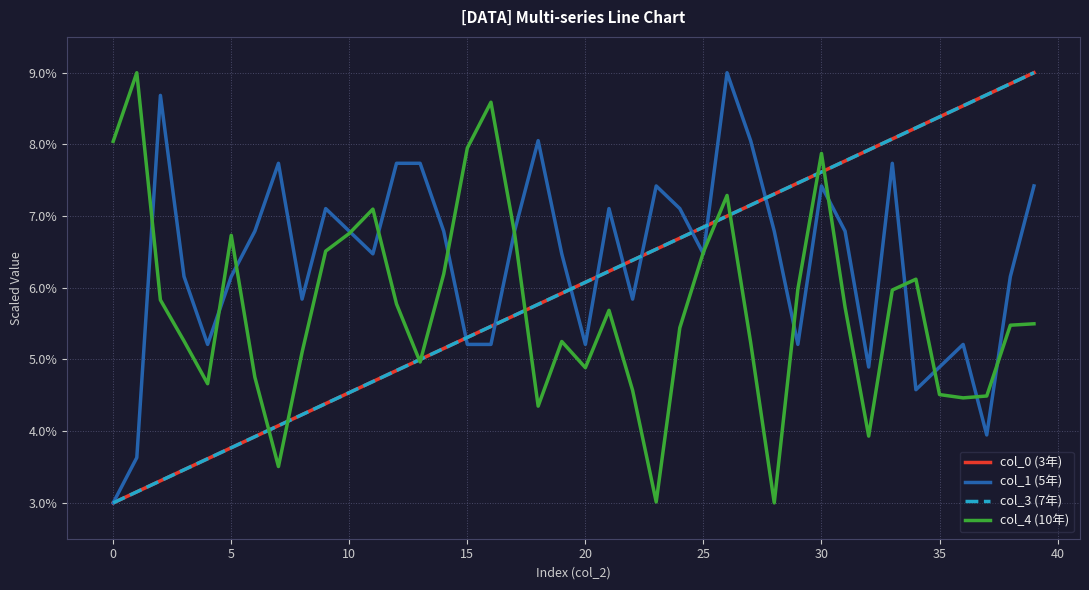

After their last crossing, which series has the higher values: col_0 (3年) or col_1 (5年)?

col_0 (3年)